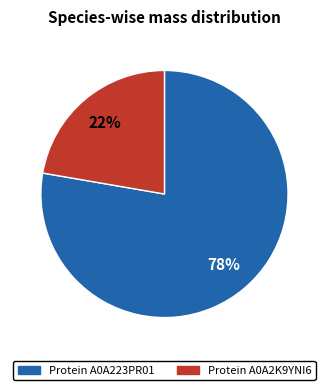

To the nearest percent, what is the average slice percentage?

50%